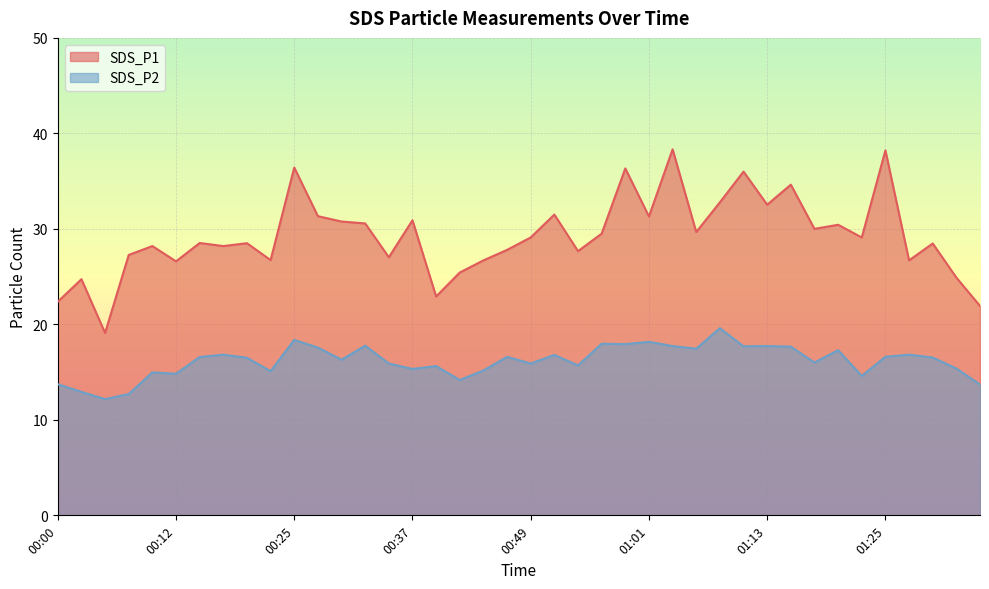

At which label does SDS_P1 reach its minimum?

00:05